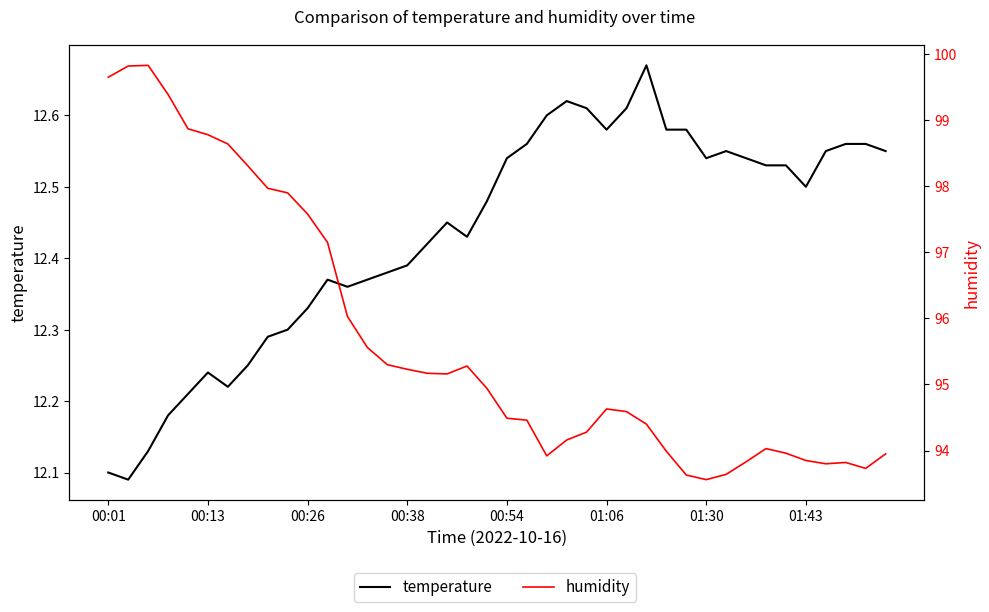

List the series in order of their peak value, lowest first.

temperature, humidity